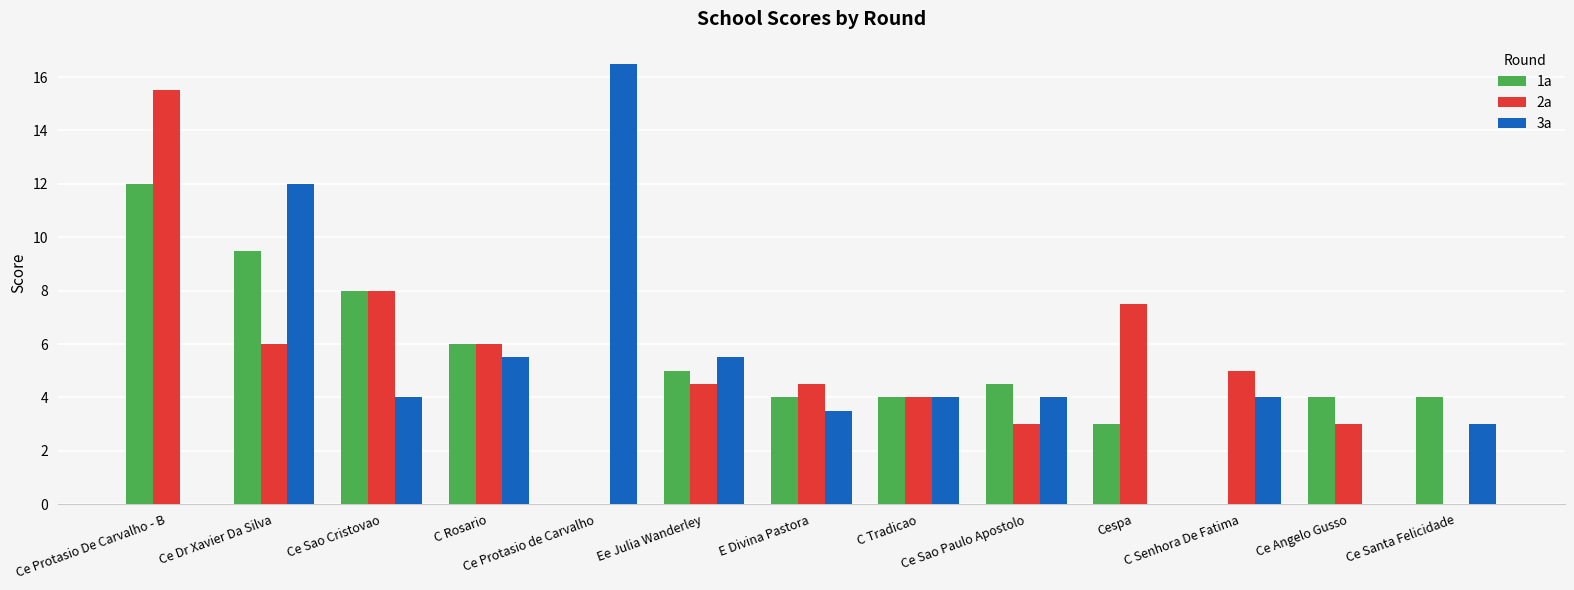

What is the sum of the 2a values at Ce Dr Xavier Da Silva and C Rosario?

12.0